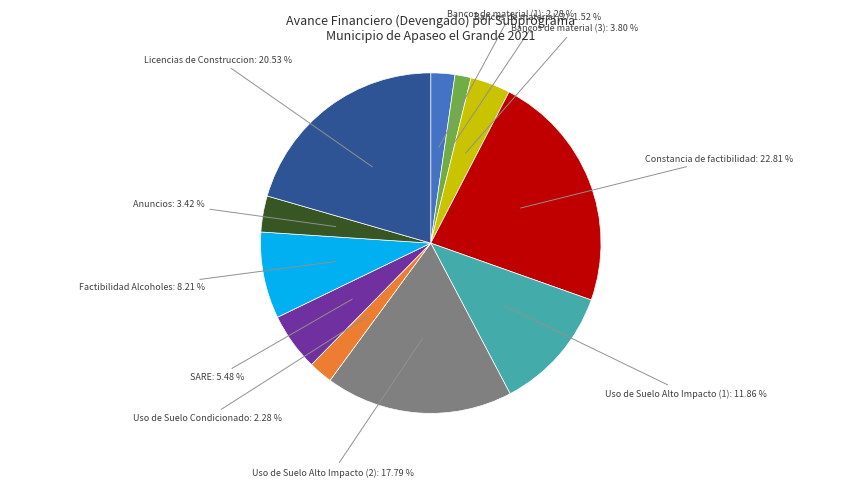

Which slice is the smallest?

Bancos de material (2)